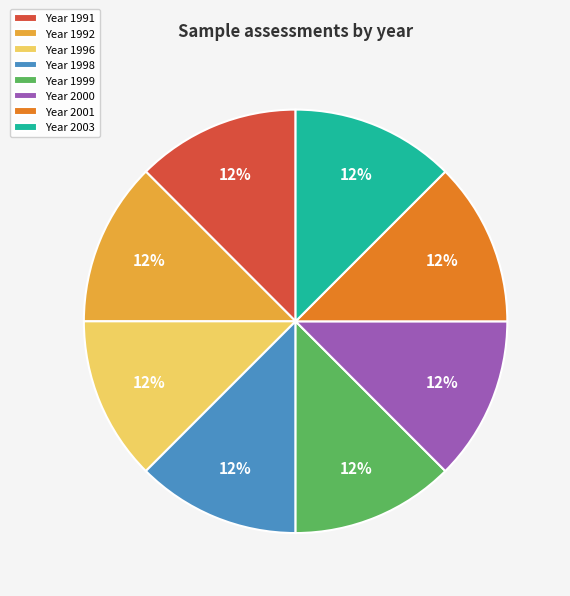

Combined, do Year 1999 and Year 1996 account for over 50%?

No